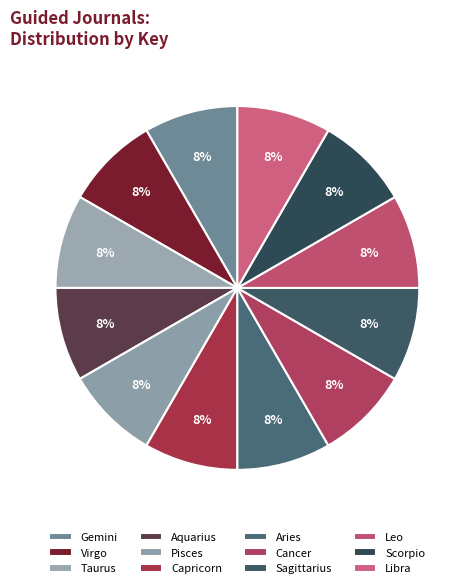

To the nearest percent, what is the combined percentage of Scorpio and Aries?

17%